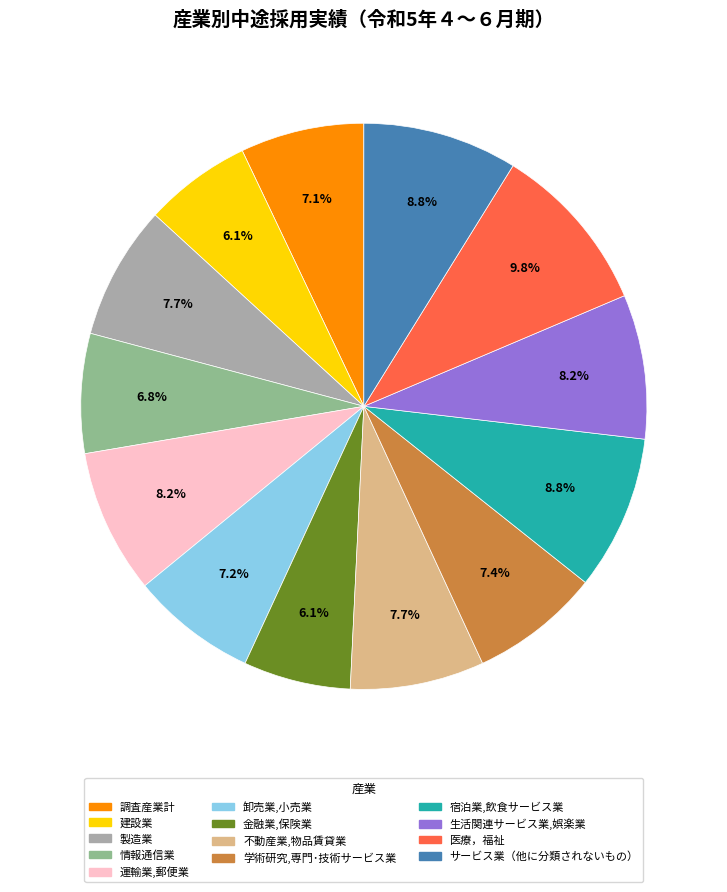

To the nearest percent, what percentage of the pie is 宿泊業,飲食サービス業?

9%